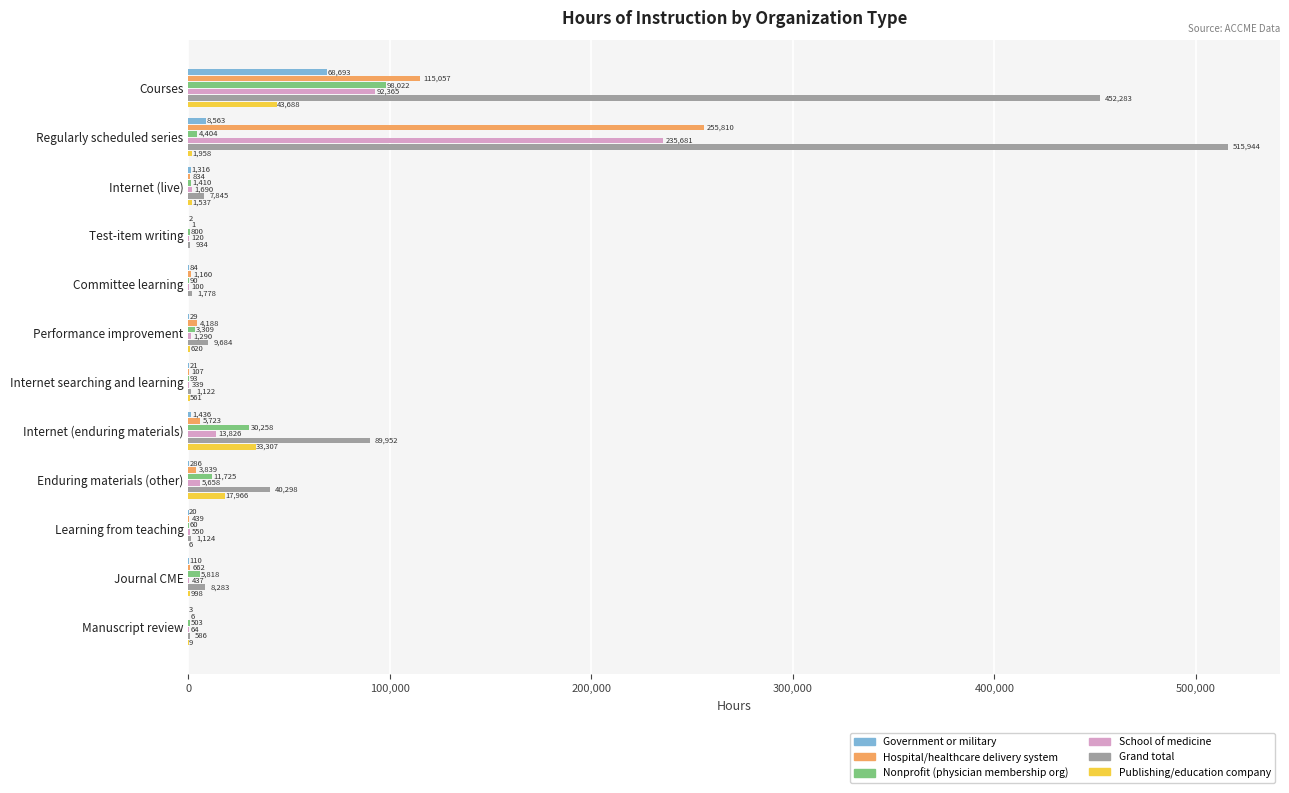

What are all the series names shown in the legend?

Government or military, Hospital/healthcare delivery system, Nonprofit (physician membership org), School of medicine, Grand total, Publishing/education company